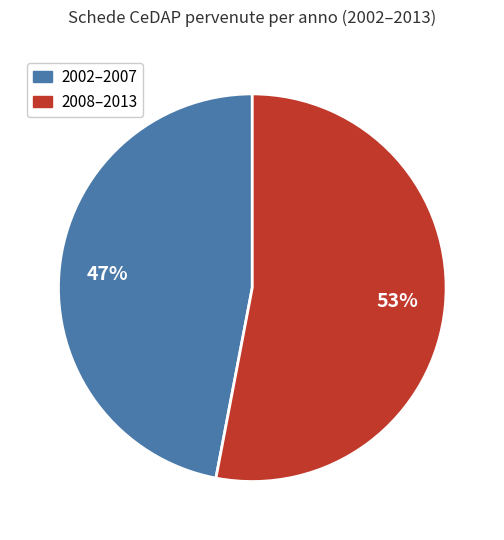

Does any single category account for the majority?

Yes